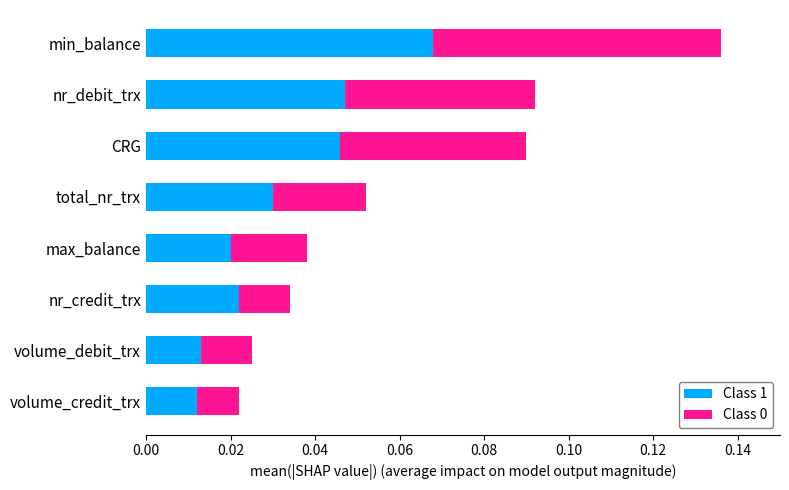

The value of Class 1 at CRG is 0.1. True or false?

False